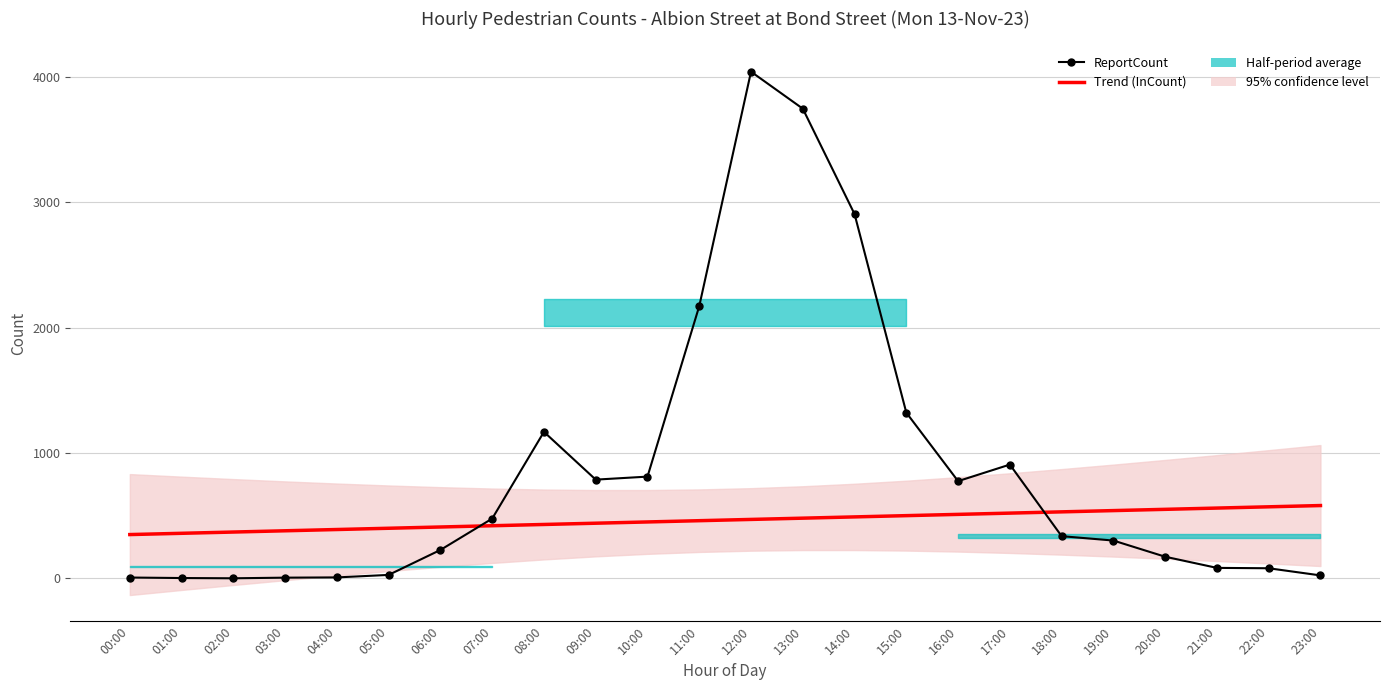

Reading left to right, transcribe all the data shown in this chart.

ReportCount: 00:00=6.0	01:00=2.0	02:00=0.0	03:00=5.0	04:00=7.0	05:00=27.0	06:00=226.0	07:00=476.0	08:00=1168.0	09:00=787.0	10:00=811.0	11:00=2171.0	12:00=4041.0	13:00=3746.0	14:00=2905.0	15:00=1321.0	16:00=775.0	17:00=907.0	18:00=336.0	19:00=301.0	20:00=172.0	21:00=83.0	22:00=80.0	23:00=23.0
Trend (InCount): 00:00=348.8	01:00=358.8	02:00=368.9	03:00=379.0	04:00=389.0	05:00=399.1	06:00=409.2	07:00=419.2	08:00=429.3	09:00=439.3	10:00=449.4	11:00=459.5	12:00=469.5	13:00=479.6	14:00=489.7	15:00=499.7	16:00=509.8	17:00=519.8	18:00=529.9	19:00=540.0	20:00=550.0	21:00=560.1	22:00=570.2	23:00=580.2